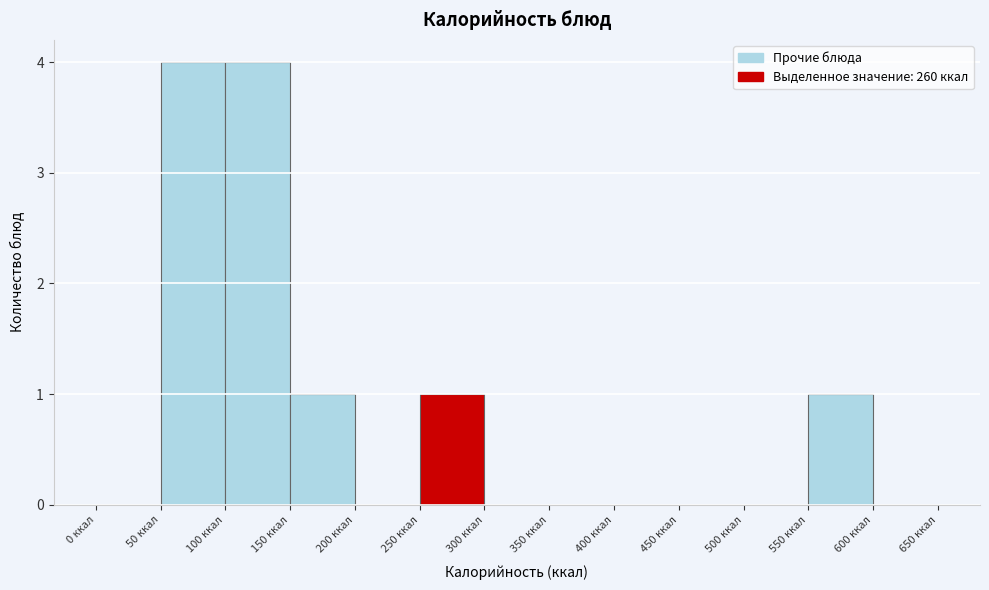

How tall is the bar that spans 50 to 100 on the x-axis? The values are not printed on the chart, so give them approximately, as read against the axis.

4